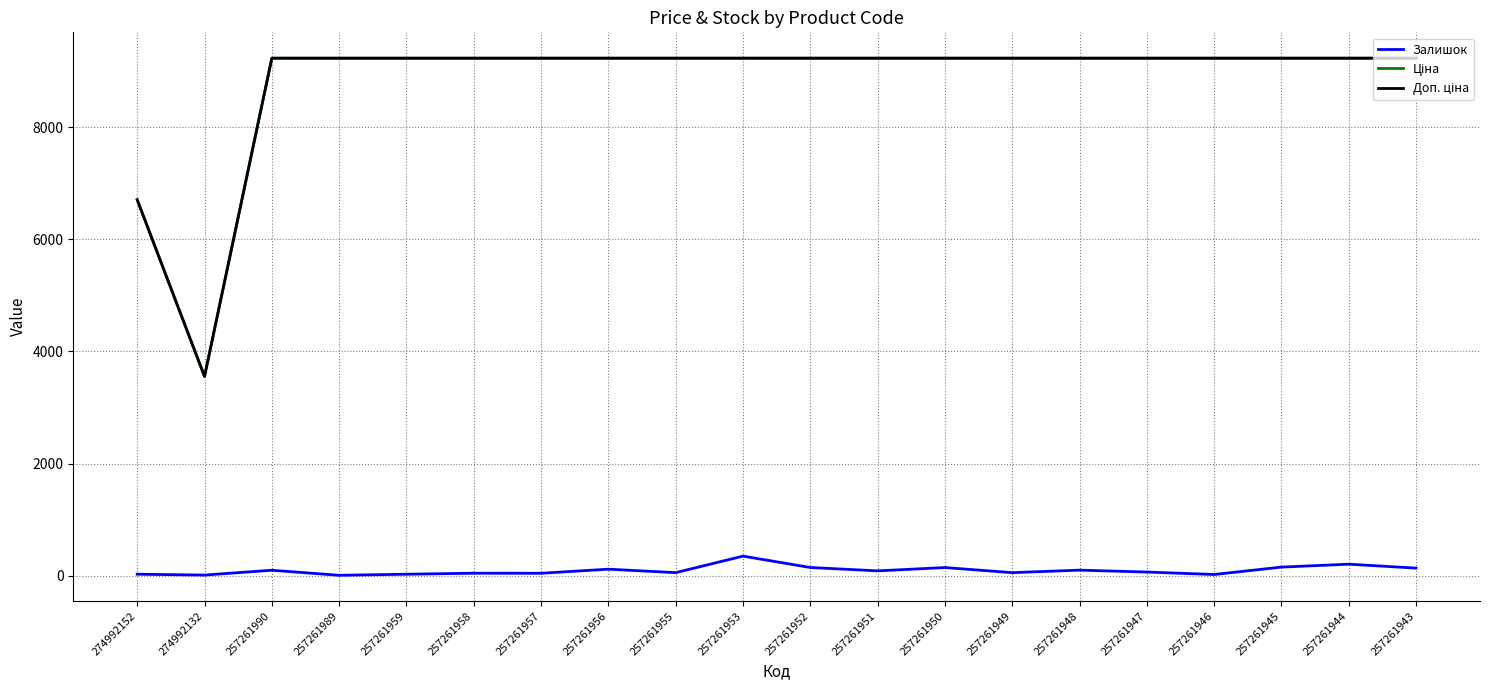

What is the highest value of the Залишок series?

347.0